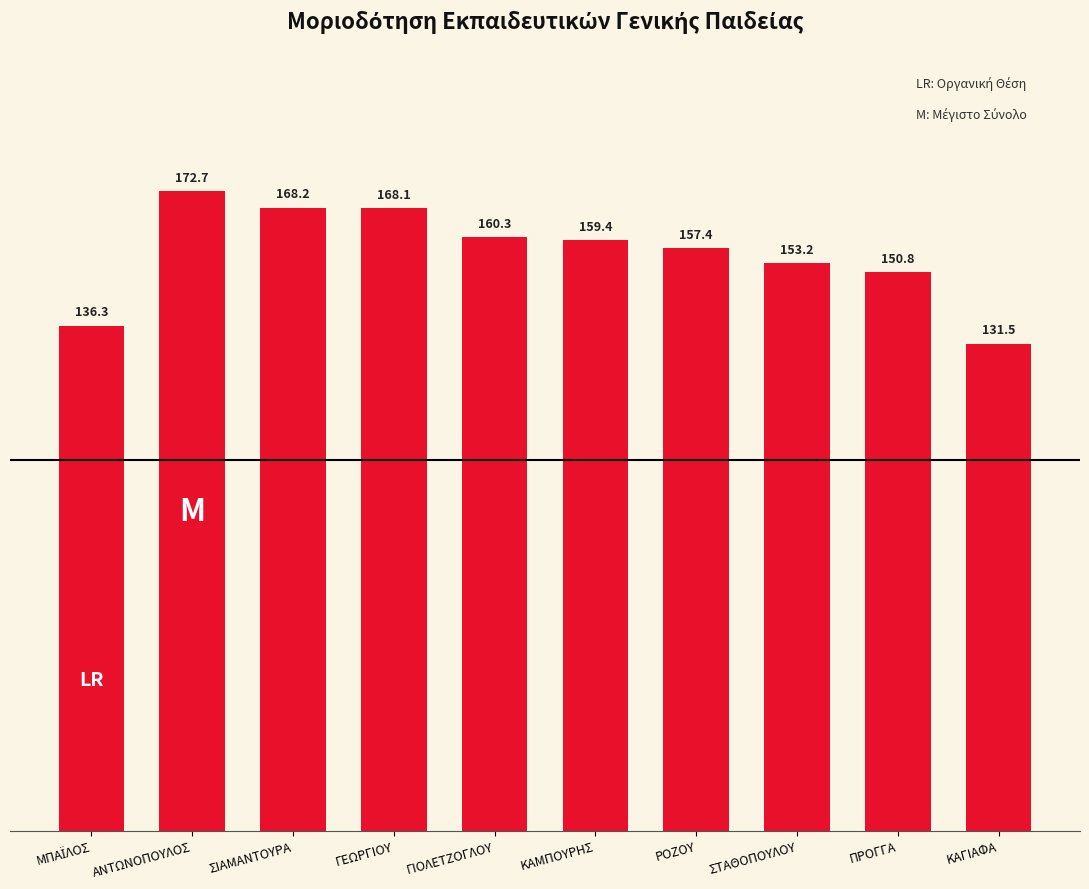

Does the chart contain any negative values?

No